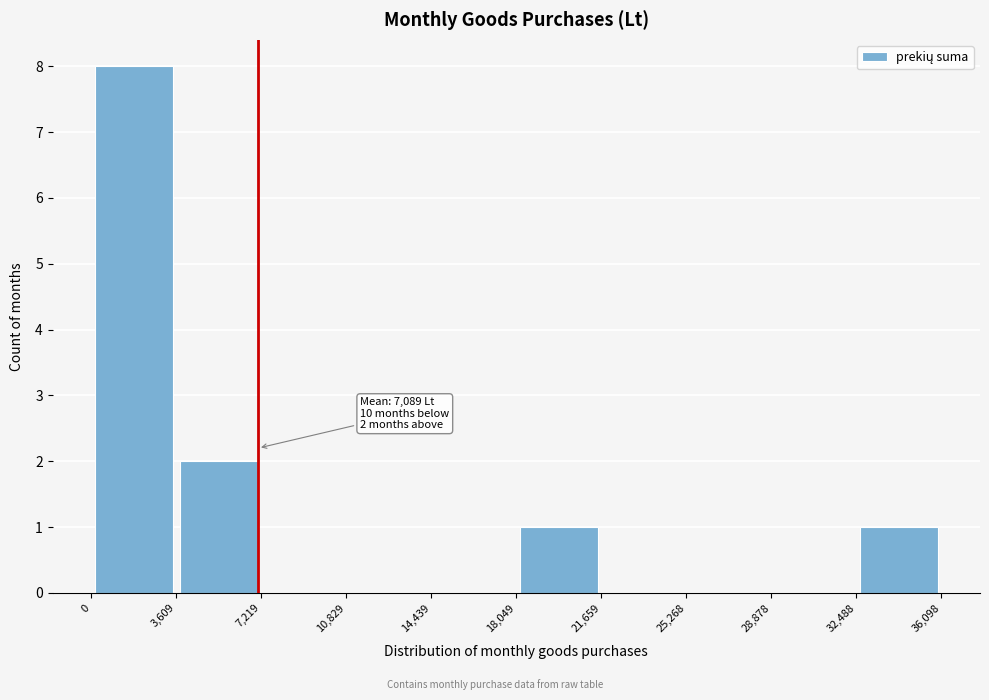

Over which range of the x-axis is the bar tallest?

0 to 3,609